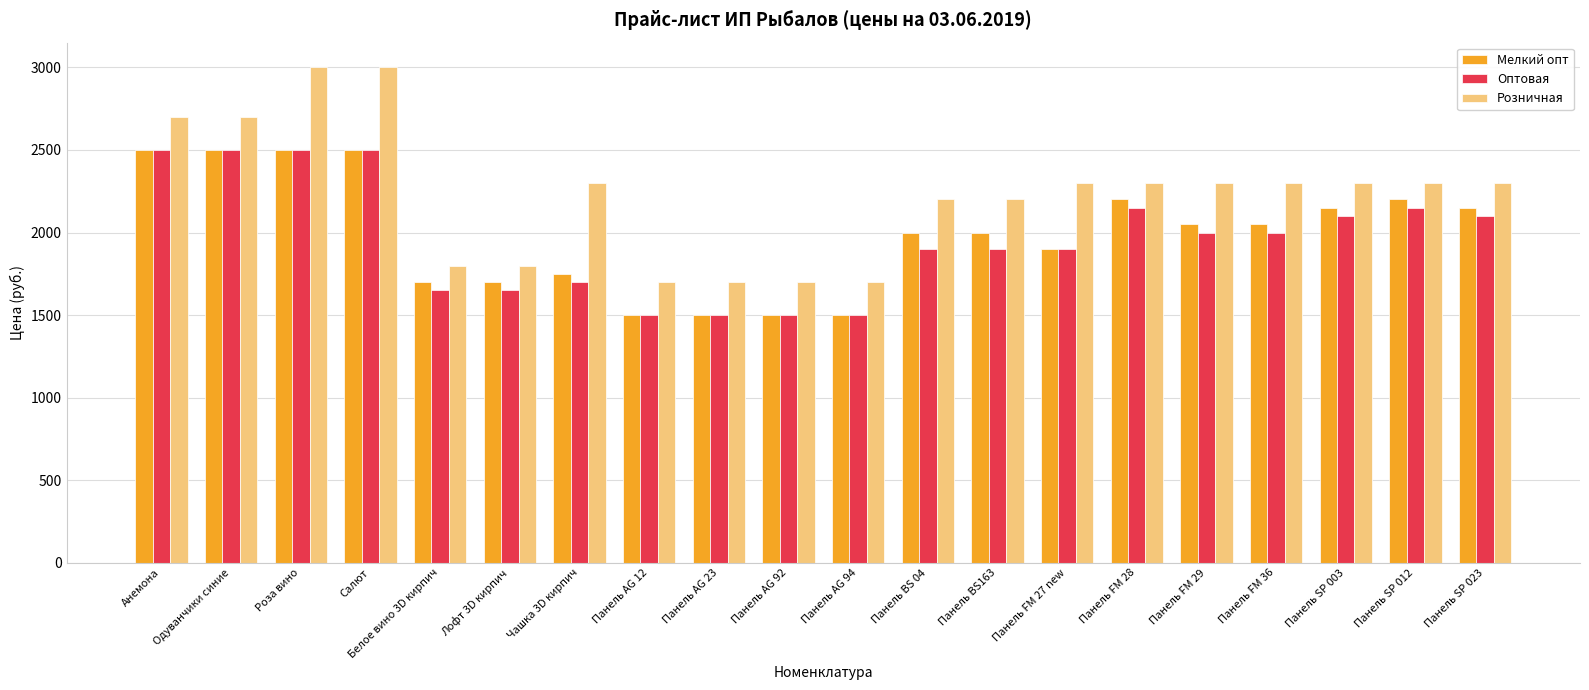

What is the value of the Мелкий опт bar at the 15th from the left?

2200